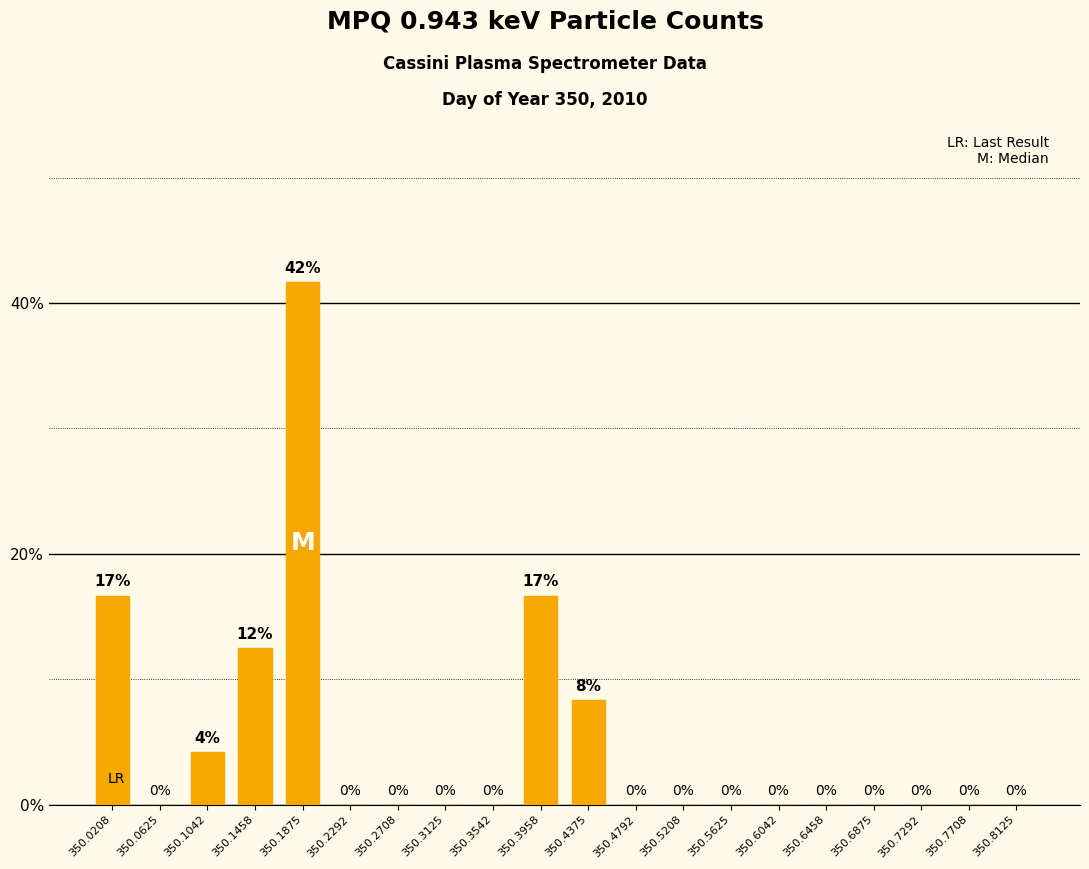

What is the change in value from 350.1875 to 350.3958?

-25.0